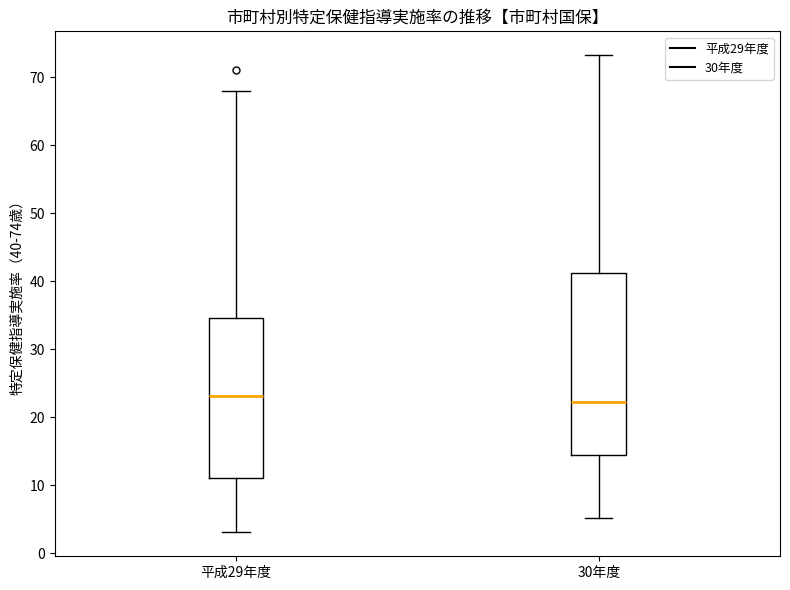

Reading left to right, read every box against the y-axis: the position of its median line, the range the box covers, and the ends of its whiskers. The values are not printed on the chart, so give them approximately, as read against the axis.

平成29年度: median 23, box 11 to 35, whiskers 3 to 68
30年度: median 22, box 14 to 41, whiskers 5 to 73